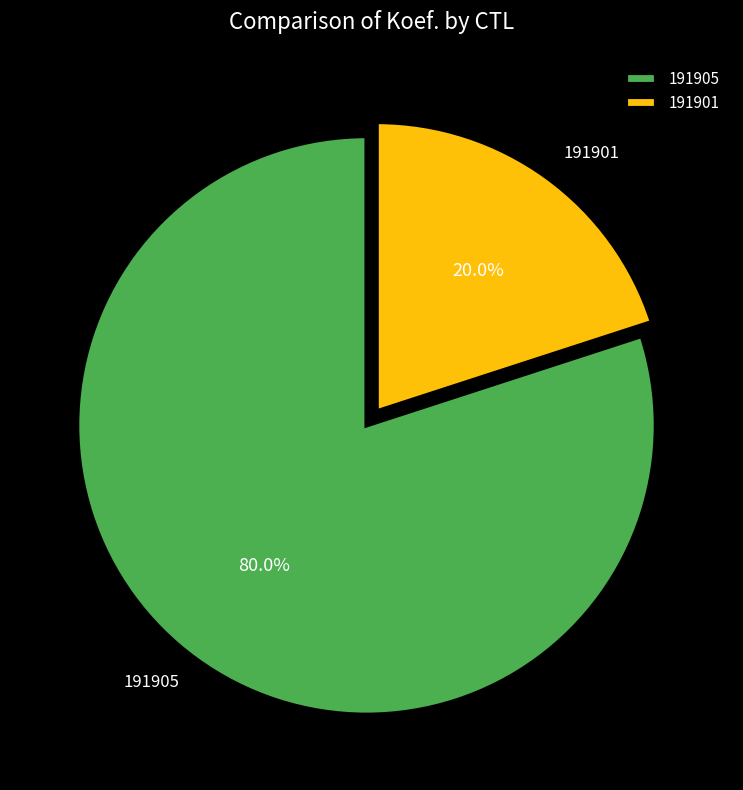

Which slice is the smallest?

191901